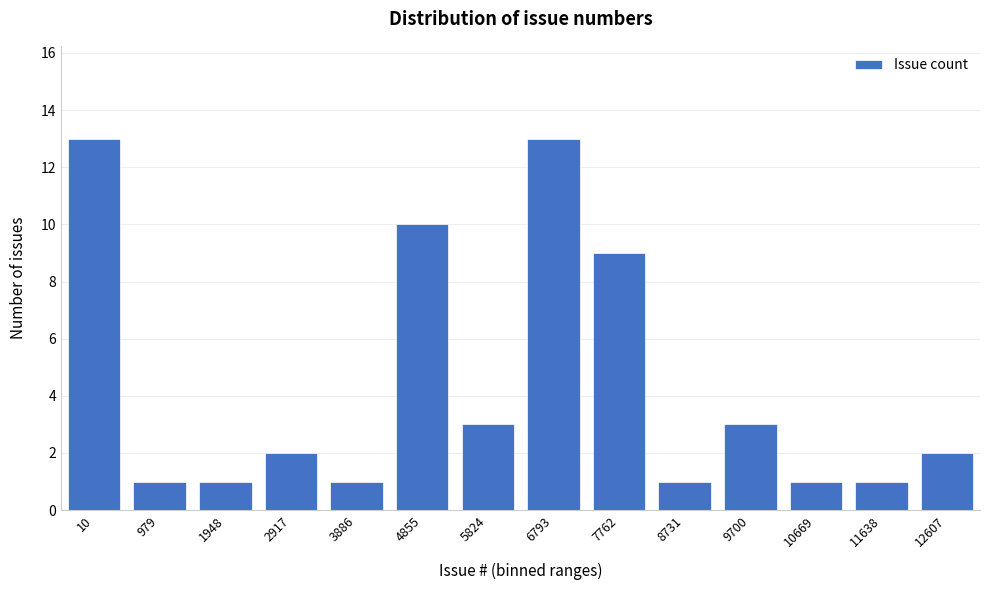

Reading right to left, list all the values displayed in this chart.

2	1	1	3	1	9	13	3	10	1	2	1	1	13